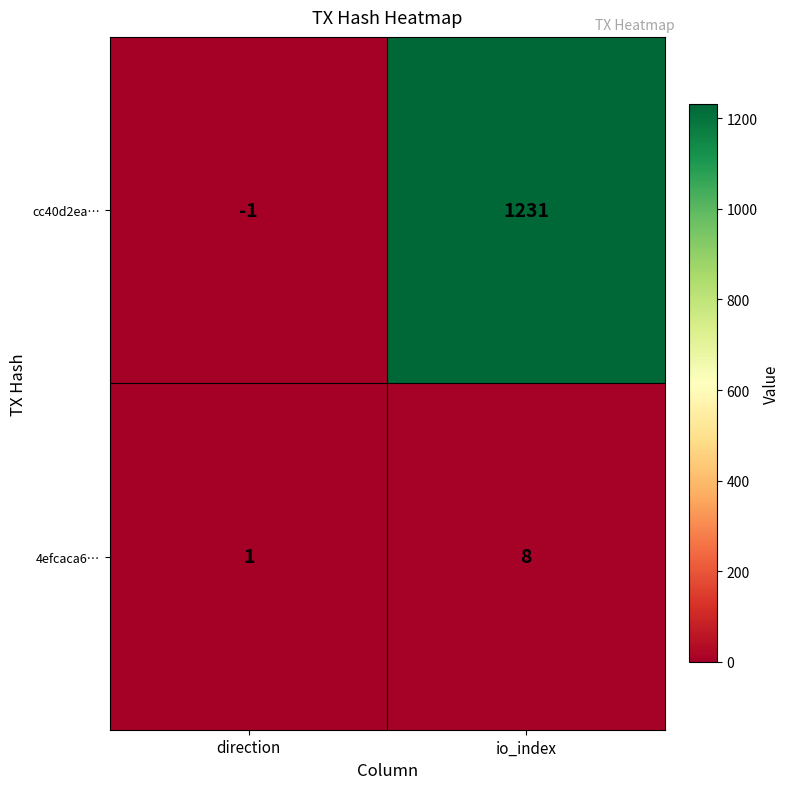

At direction, list the series in order from smallest to largest.

cc40d2ea…, 4efcaca6…